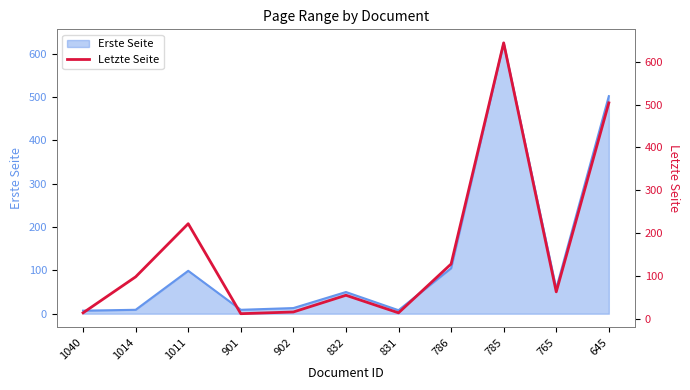

What is the maximum value shown in the chart?

644